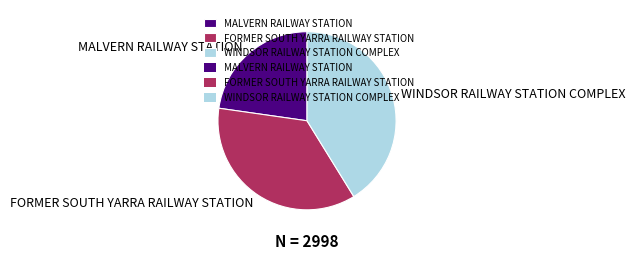

Does any single category account for the majority?

No